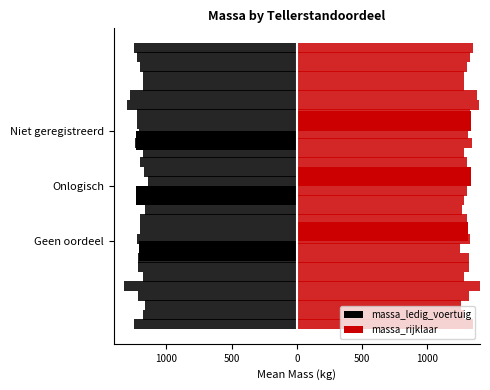

Which series has the widest spread of values?

massa_ledig_voertuig